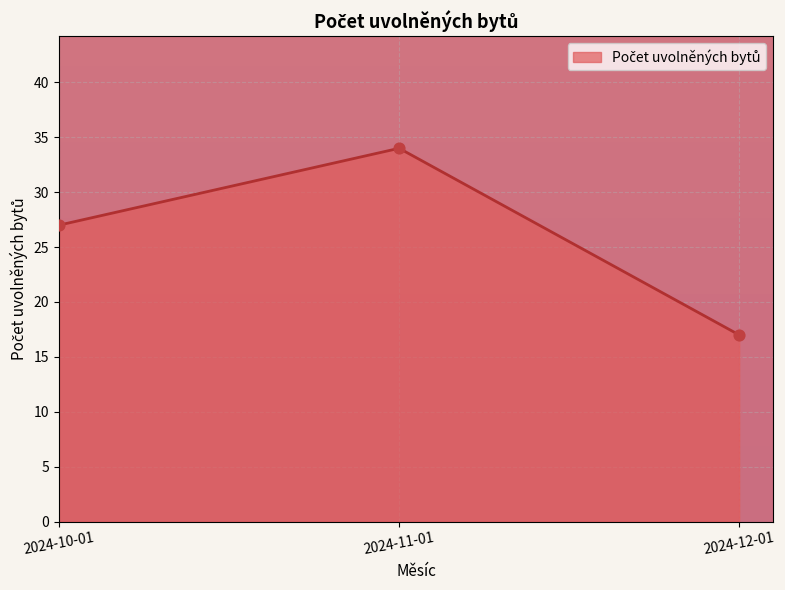

What is the ratio of the value at 2024-12-01 to the value at 2024-11-01?

0.5